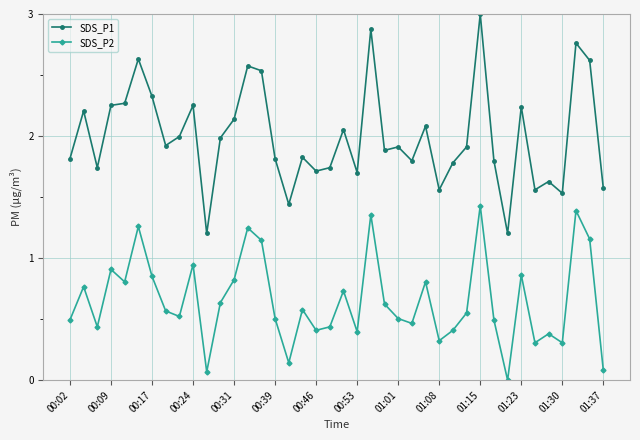

How many data points in SDS_P2 are above 0?

39